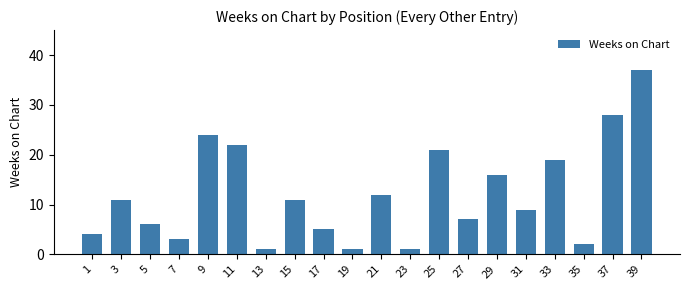

Which category has the highest value across all series?

39